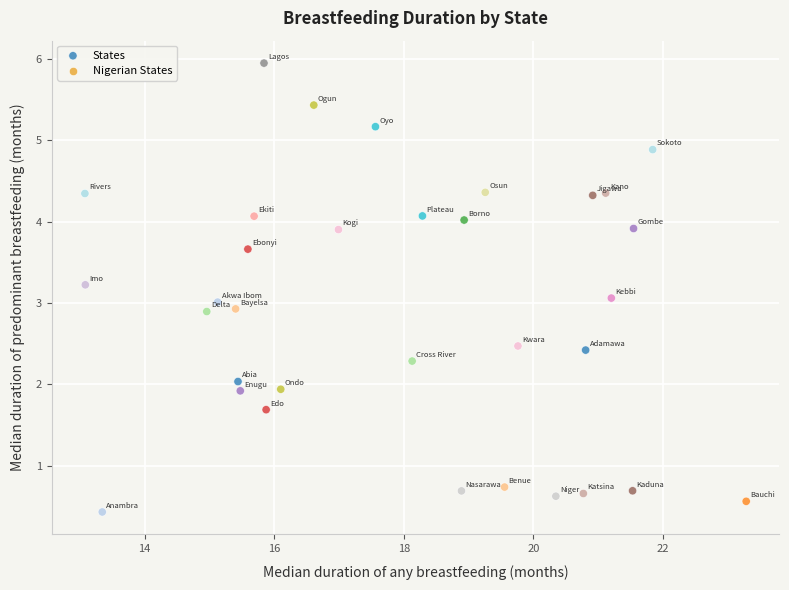

What is the range of Y values (max minus min)?

5.5